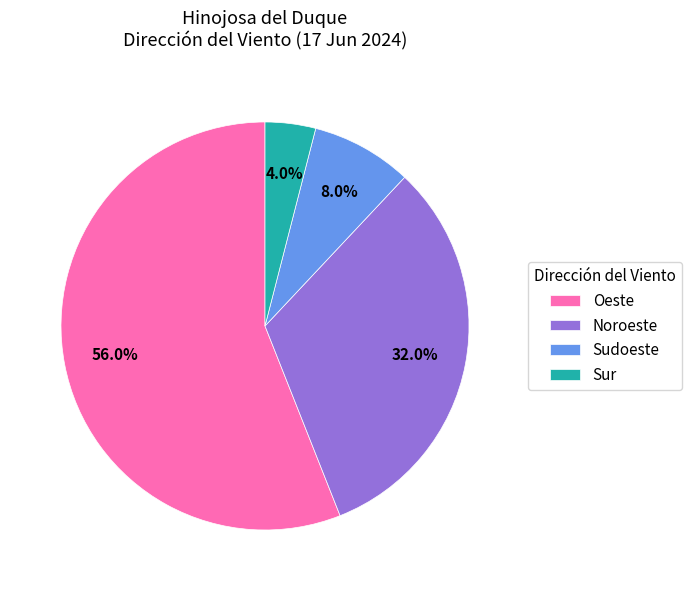

Rank the categories by value from highest to lowest.

Oeste, Noroeste, Sudoeste, Sur